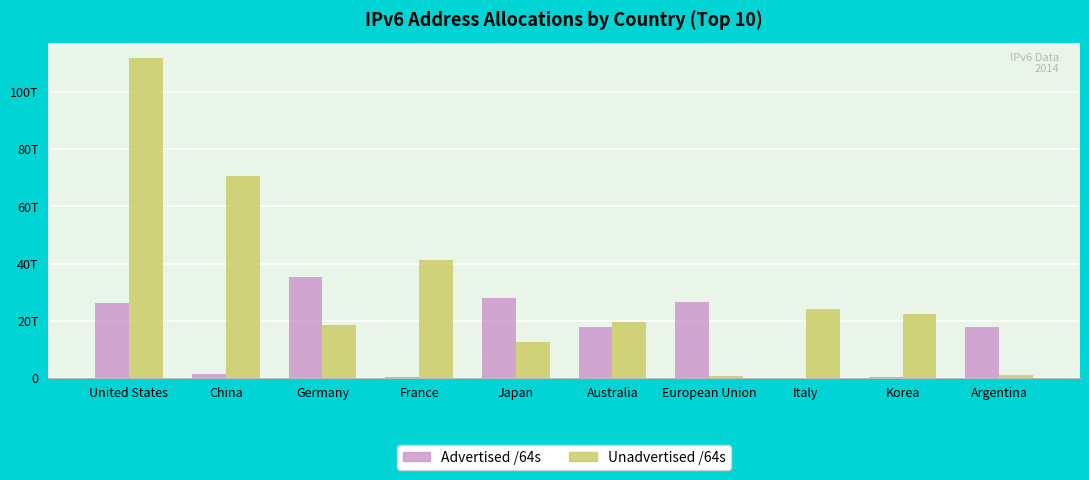

Read the Unadvertised /64s value at Italy, to the nearest 100.

23983097839600